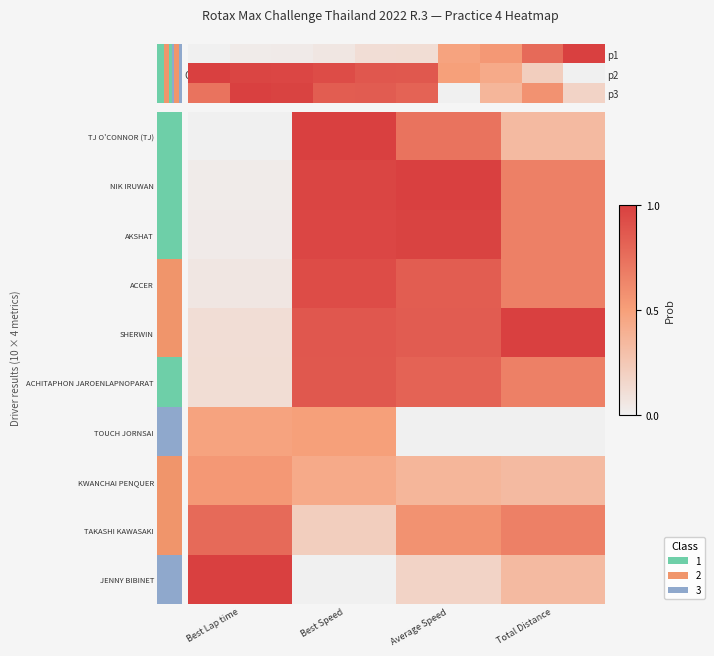

Rank the series at Average Speed from highest to lowest value.

NIK IRUWAN, AKSHAT, SHERWIN, ACCER, ACHITAPHON JAROENLAPNOPARAT, TJ O'CONNOR (TJ), TAKASHI KAWASAKI, KWANCHAI PENQUER, JENNY BIBINET, TOUCH JORNSAI